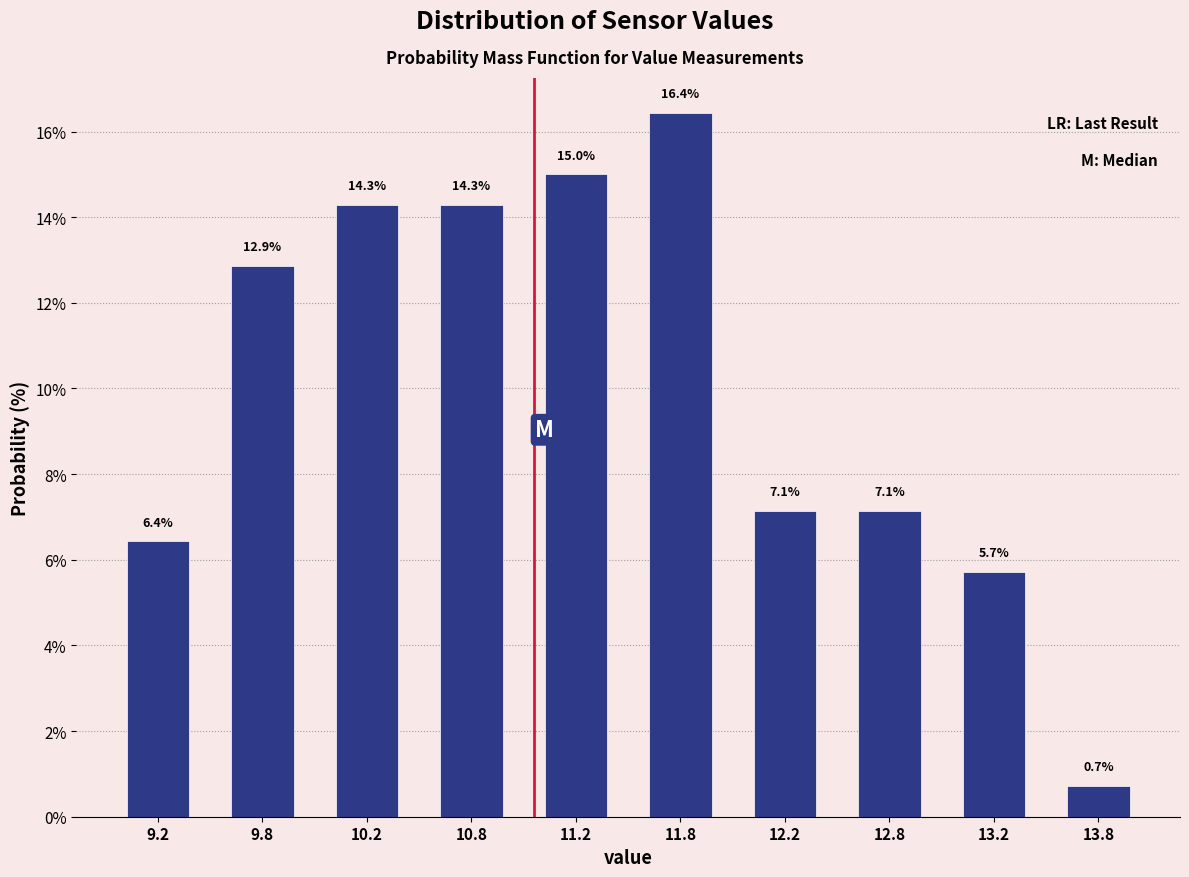

Reading left to right, transcribe this chart: for each bar, give the range it covers on the x-axis and its height.

9.0 to 9.5: 6.4
9.5 to 10.0: 12.9
10.0 to 10.5: 14.3
10.5 to 11.0: 14.3
11.0 to 11.5: 15.0
11.5 to 12.0: 16.4
12.0 to 12.5: 7.1
12.5 to 13.0: 7.1
13.0 to 13.5: 5.7
13.5 to 14.0: 0.7